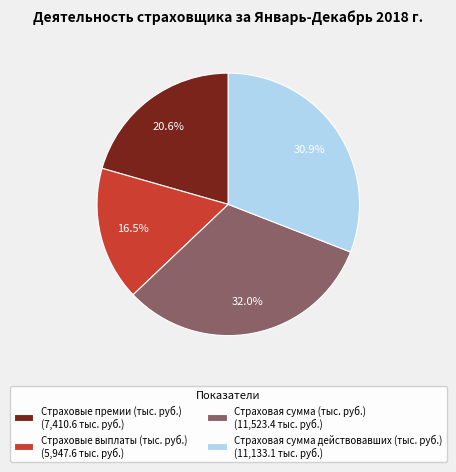

To the nearest percent, what percentage of the pie is Страховые премии (тыс. руб.)?

21%